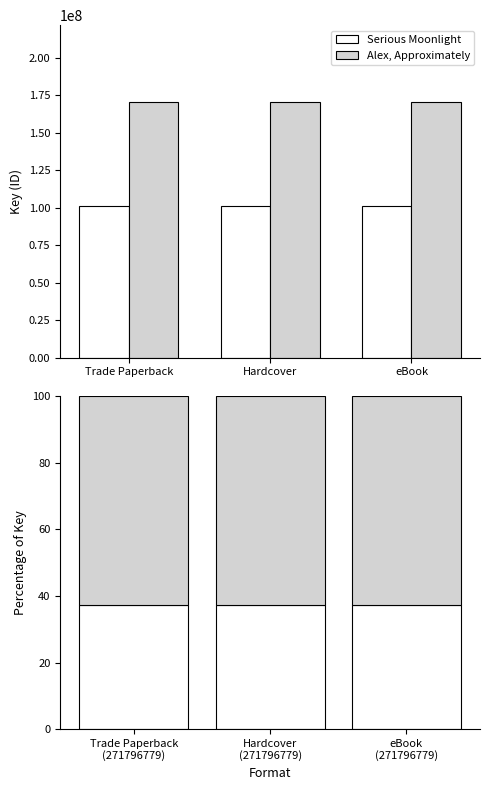

The Serious Moonlight series shows 37.2 at Trade Paperback (271796779). True or false?

True